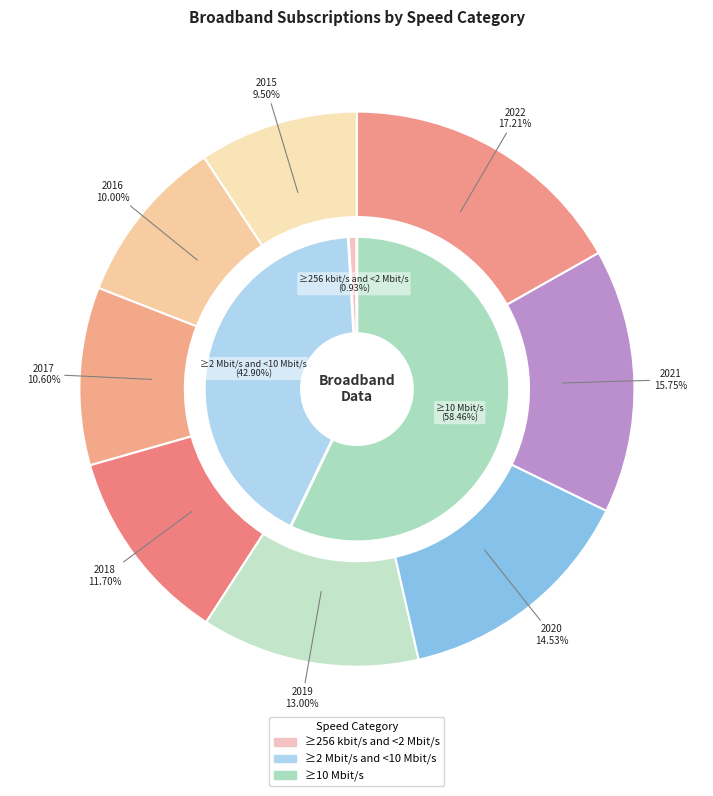

Is the sum of 2017 and 2018 greater than half?

No